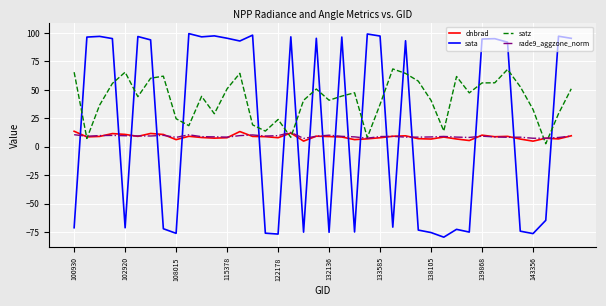

How many intersections are there between dnbrad and sata?

19